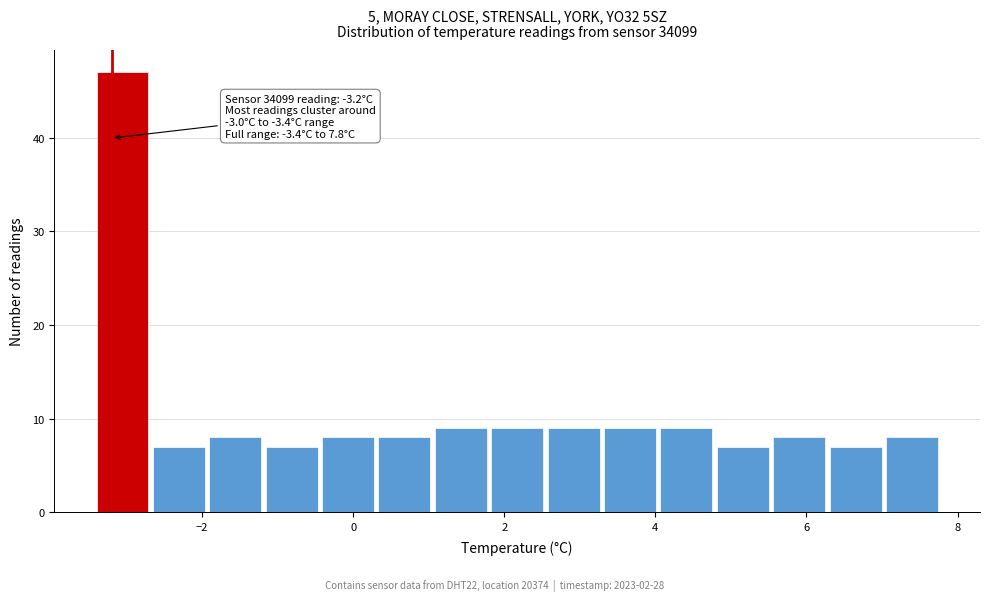

Read against the x-axis, roughly where is the centre of the tallest bar?

-3.0